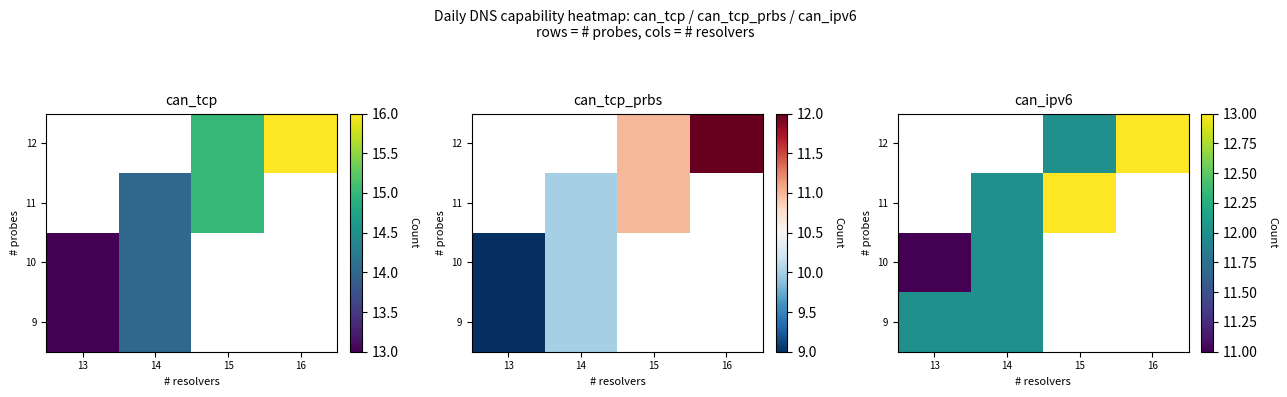

The 9 series shows 4.1 at 14. True or false?

False